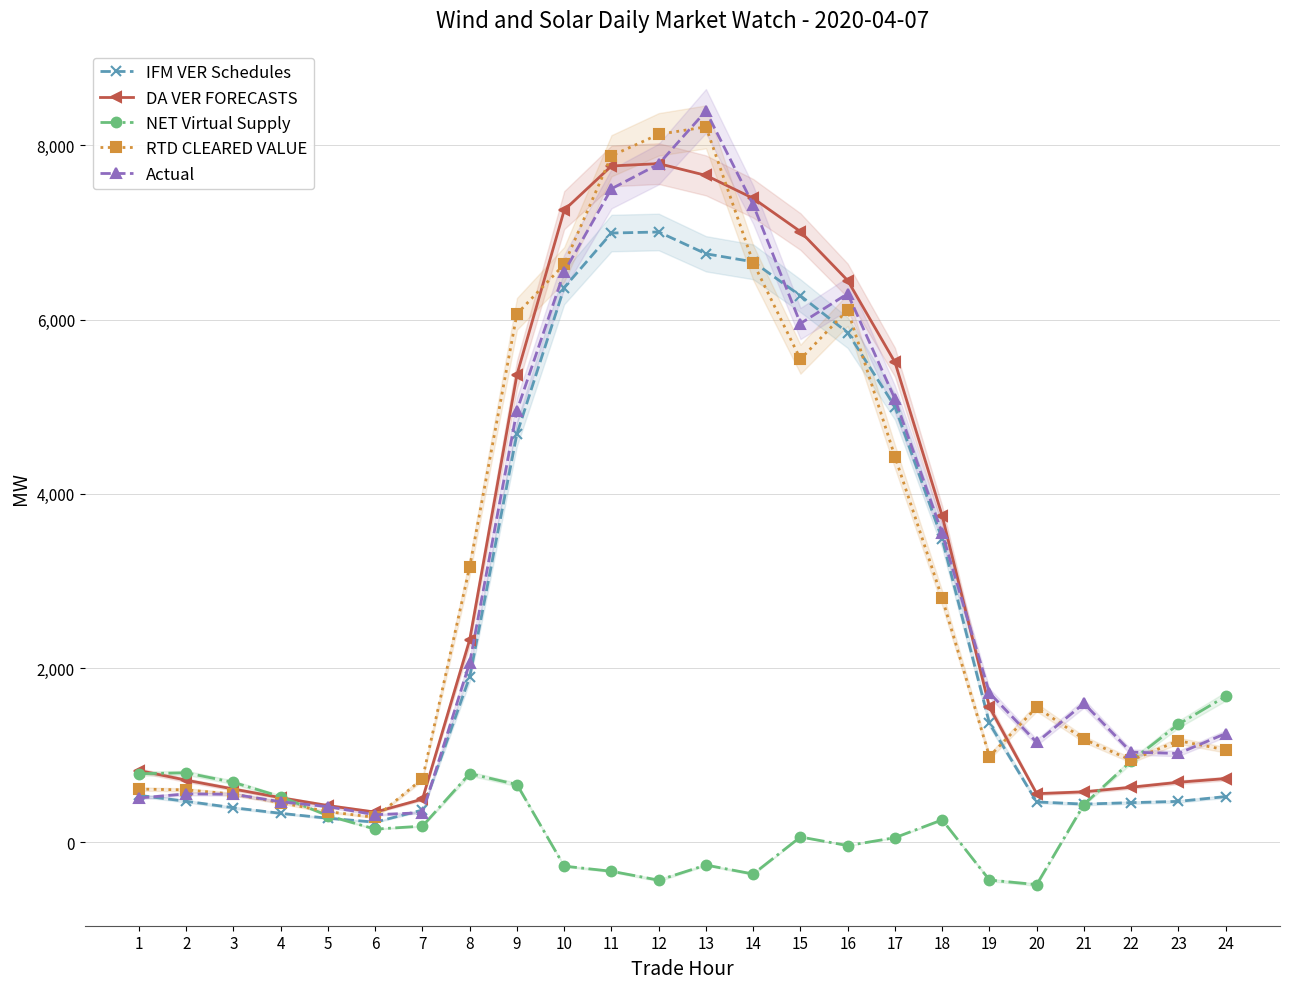

What is the minimum value for RTD CLEARED VALUE?

285.6